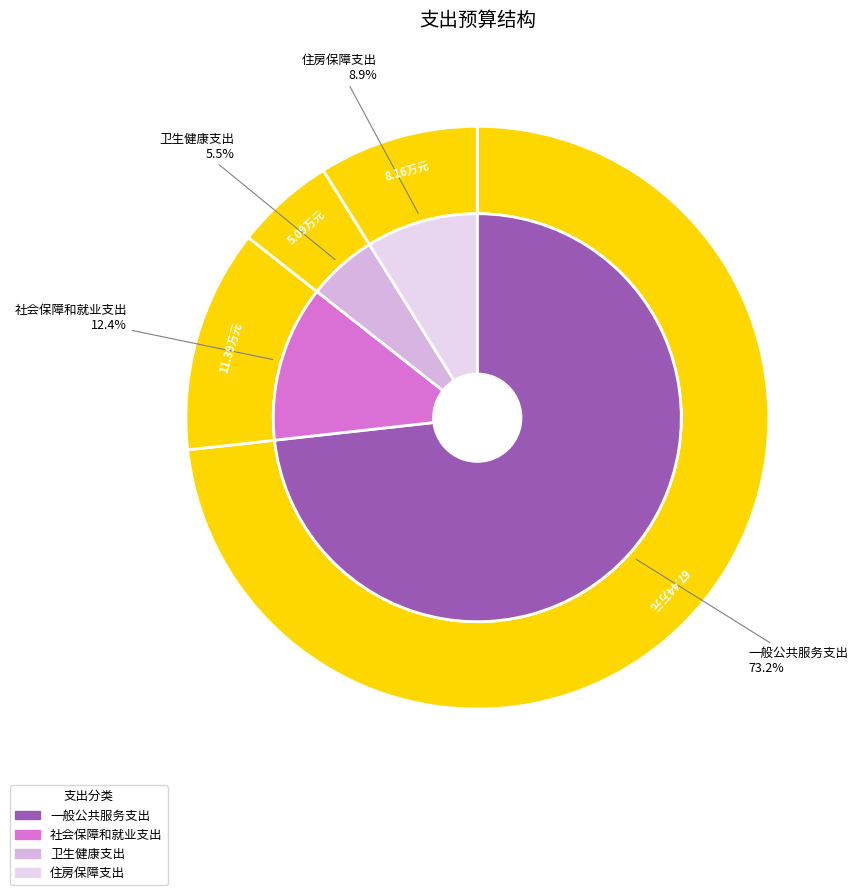

True or false: 一般公共服务支出 accounts for 59% of the total.

False